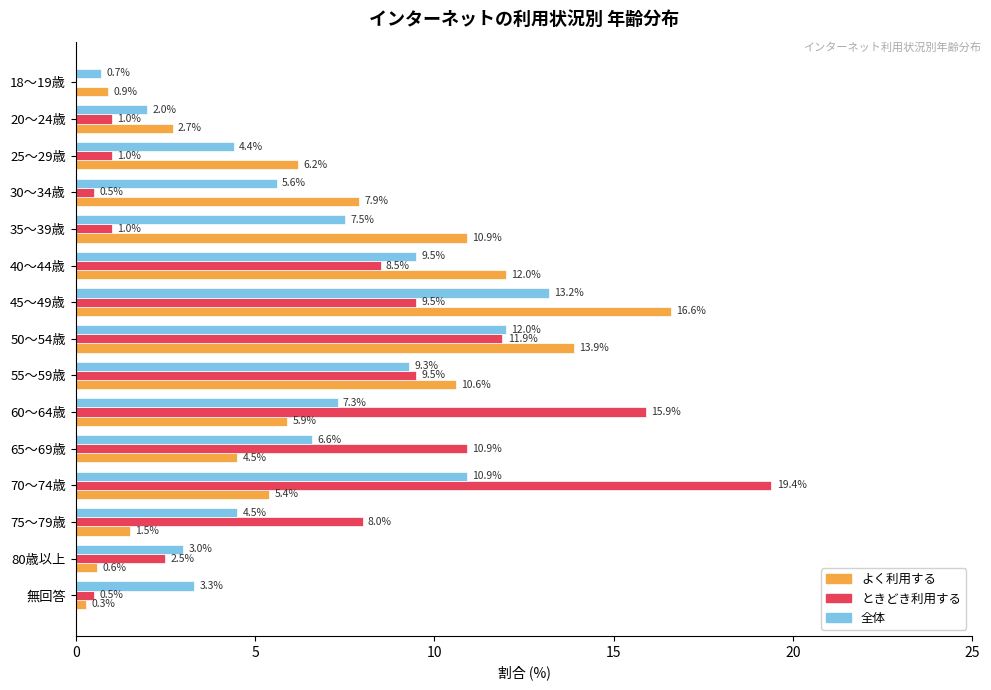

The よく利用する series shows 6.6 at 35～39歳. True or false?

False